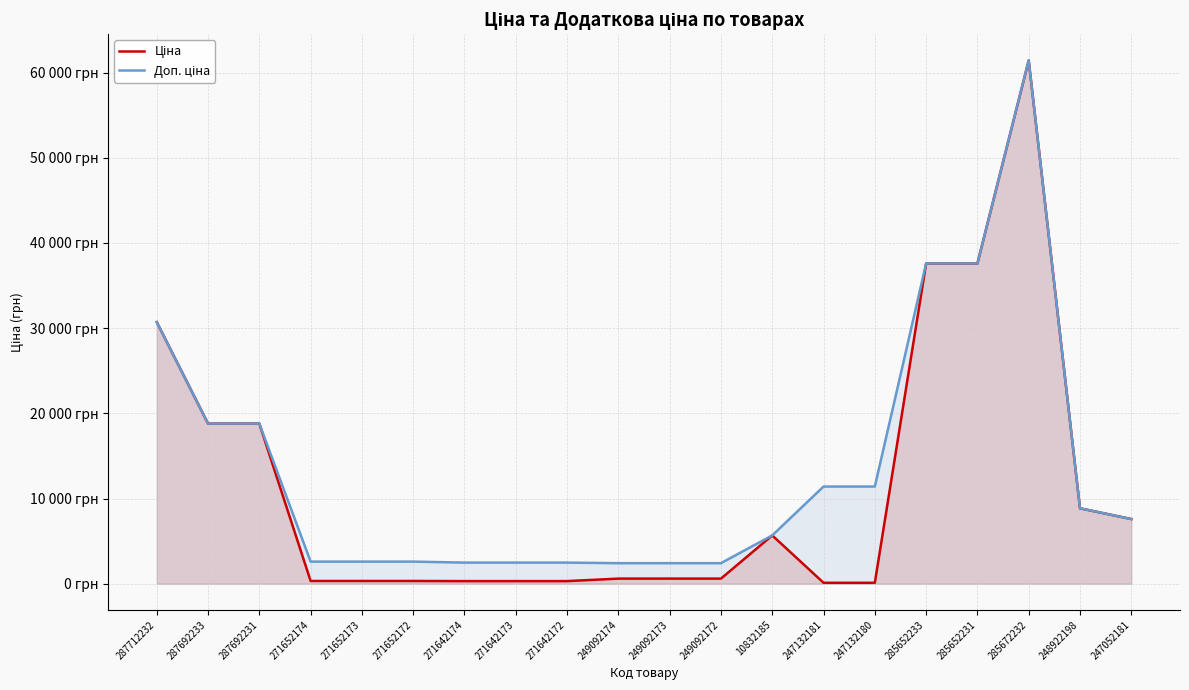

Which category has the lowest value across all series?

247132181